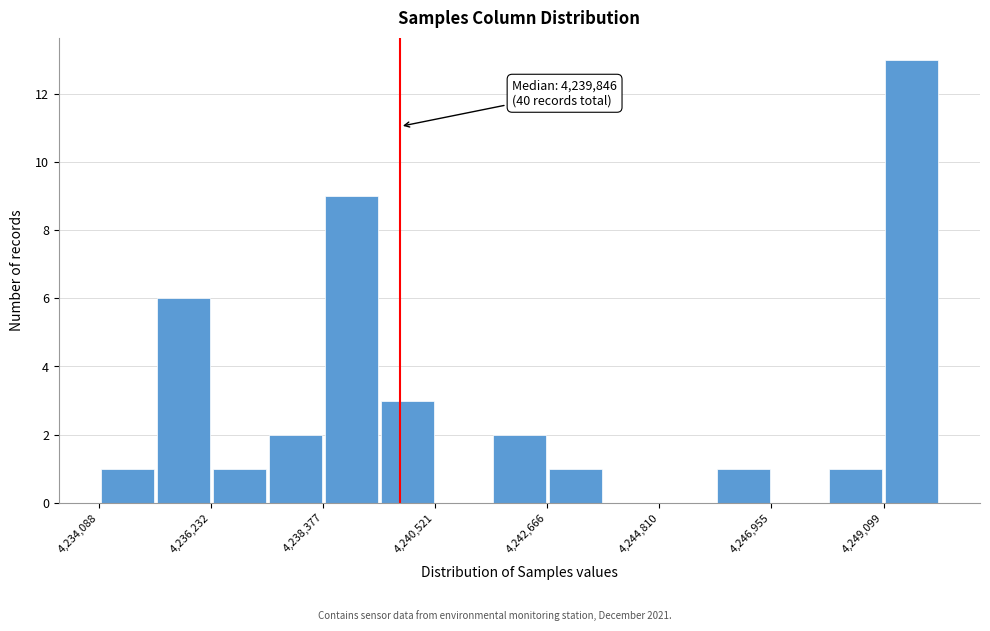

Around what value on the x-axis is the tallest bar? Give the approximate position of its centre, as read against the axis.

4249500